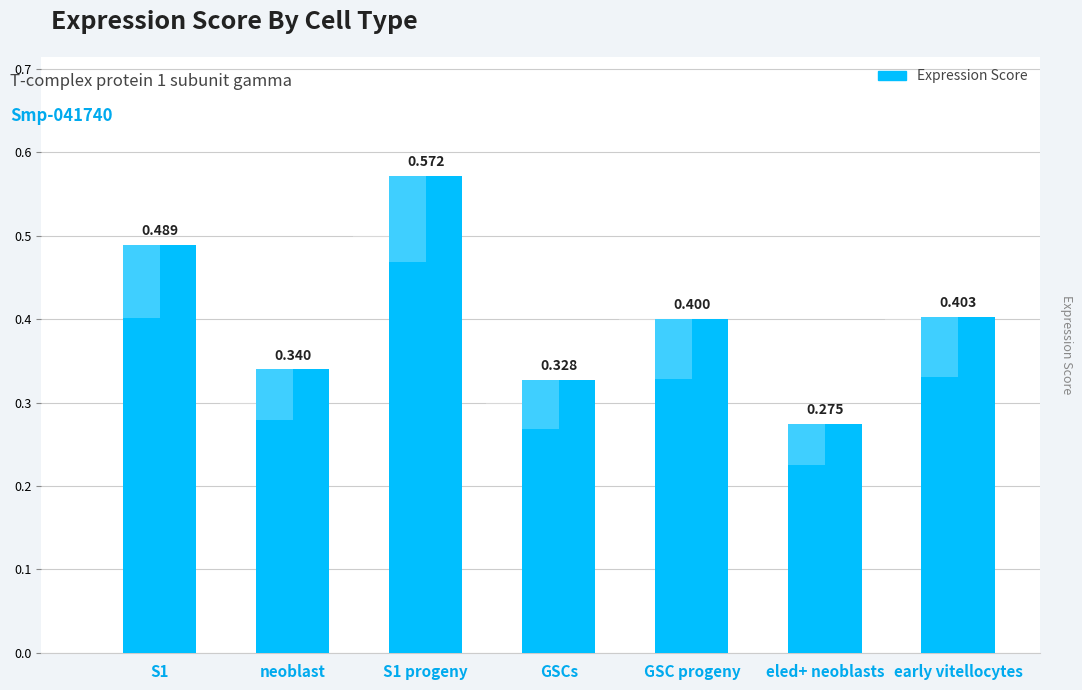

True or false: the data shows 0.4 at eled+ neoblasts.

False